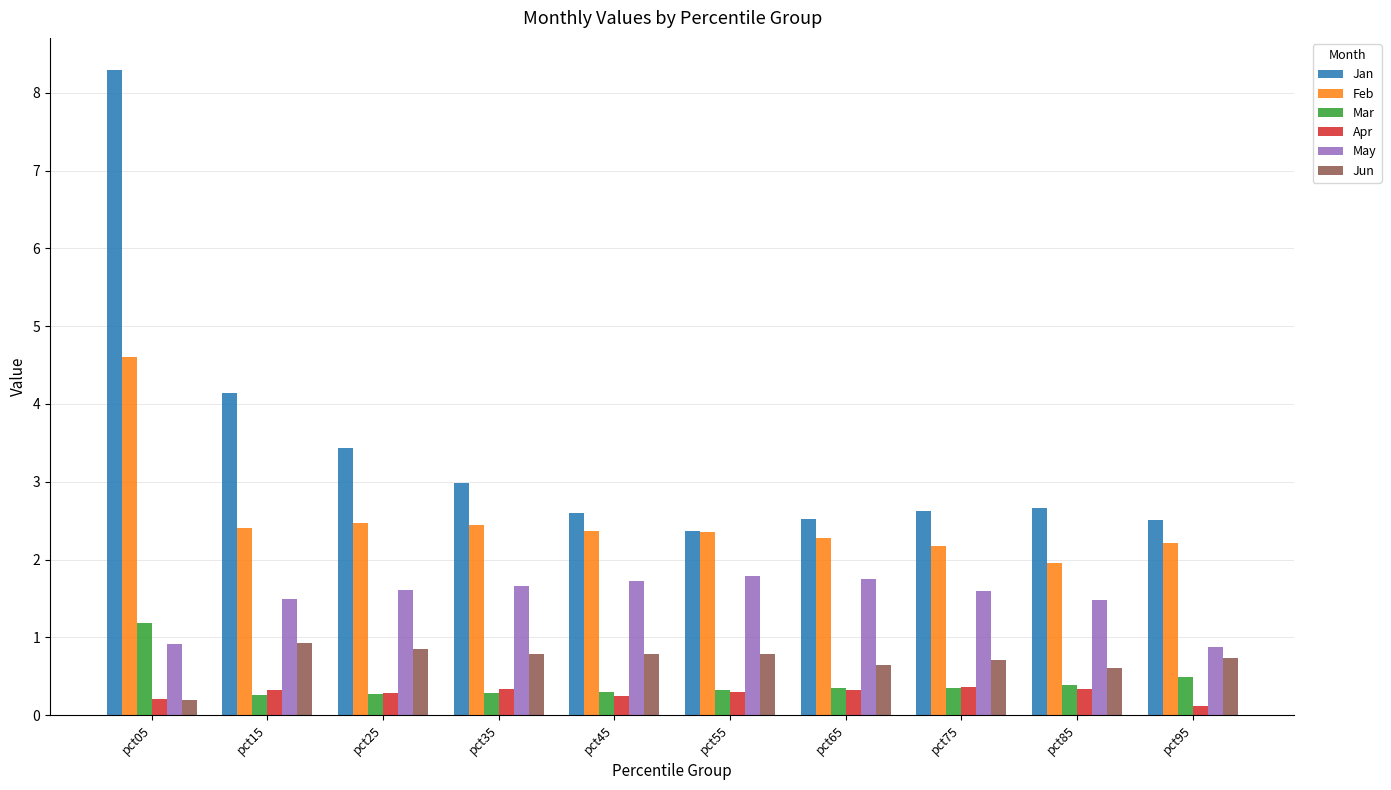

What is the value of the Jan bar at the 10th from the left?

2.5